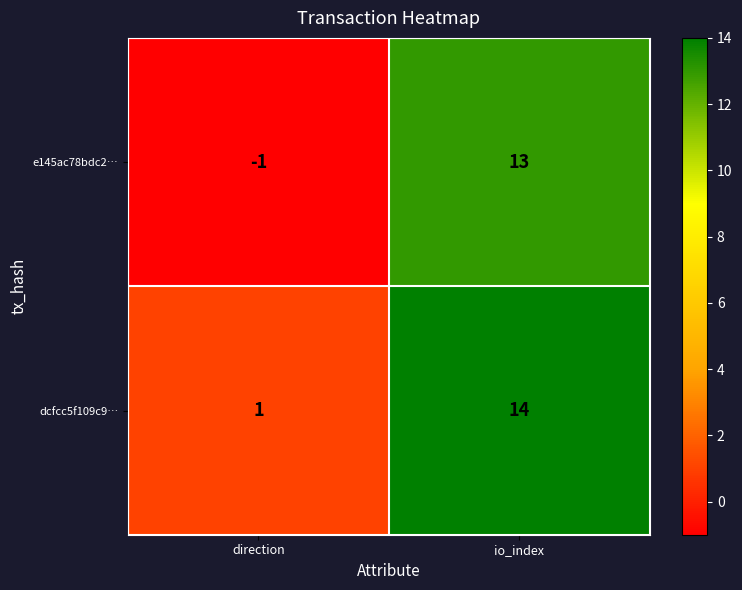

The dcfcc5f109c9… series shows 14 at io_index. True or false?

True